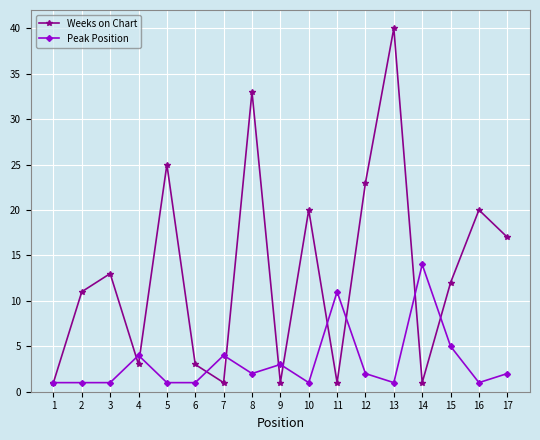

Rank the series by their maximum value, from highest to lowest.

Weeks on Chart, Peak Position